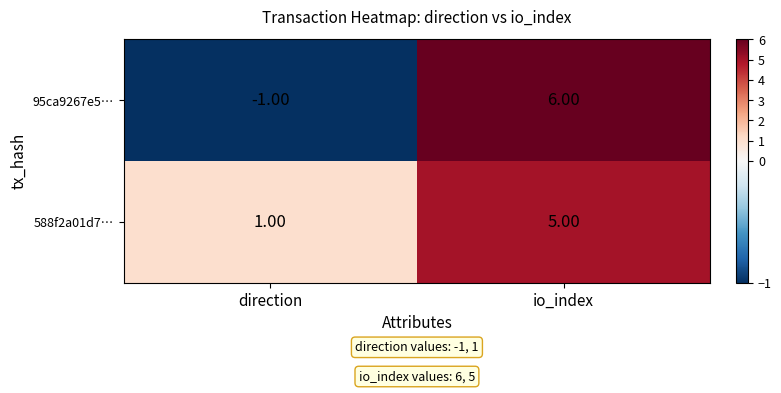

Which series changed the most between direction and io_index?

95ca9267e5…